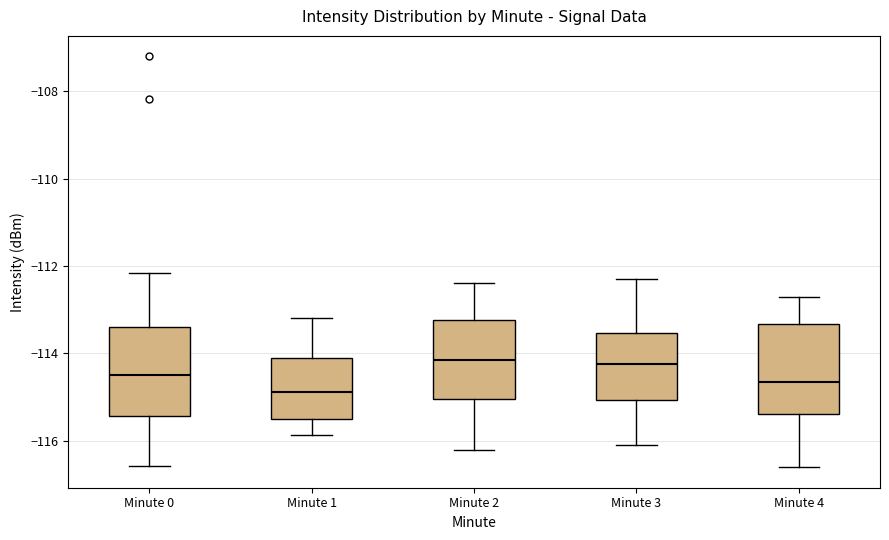

Reading left to right, read every box against the y-axis: the position of its median line, the range the box covers, and the ends of its whiskers. The values are not printed on the chart, so give them approximately, as read against the axis.

Minute 0: median -114.4, box -115.4 to -113.4, whiskers -116.6 to -112.2
Minute 1: median -114.8, box -115.4 to -114.0, whiskers -115.8 to -113.2
Minute 2: median -114.2, box -115.0 to -113.2, whiskers -116.2 to -112.4
Minute 3: median -114.2, box -115.0 to -113.6, whiskers -116.0 to -112.2
Minute 4: median -114.6, box -115.4 to -113.4, whiskers -116.6 to -112.6